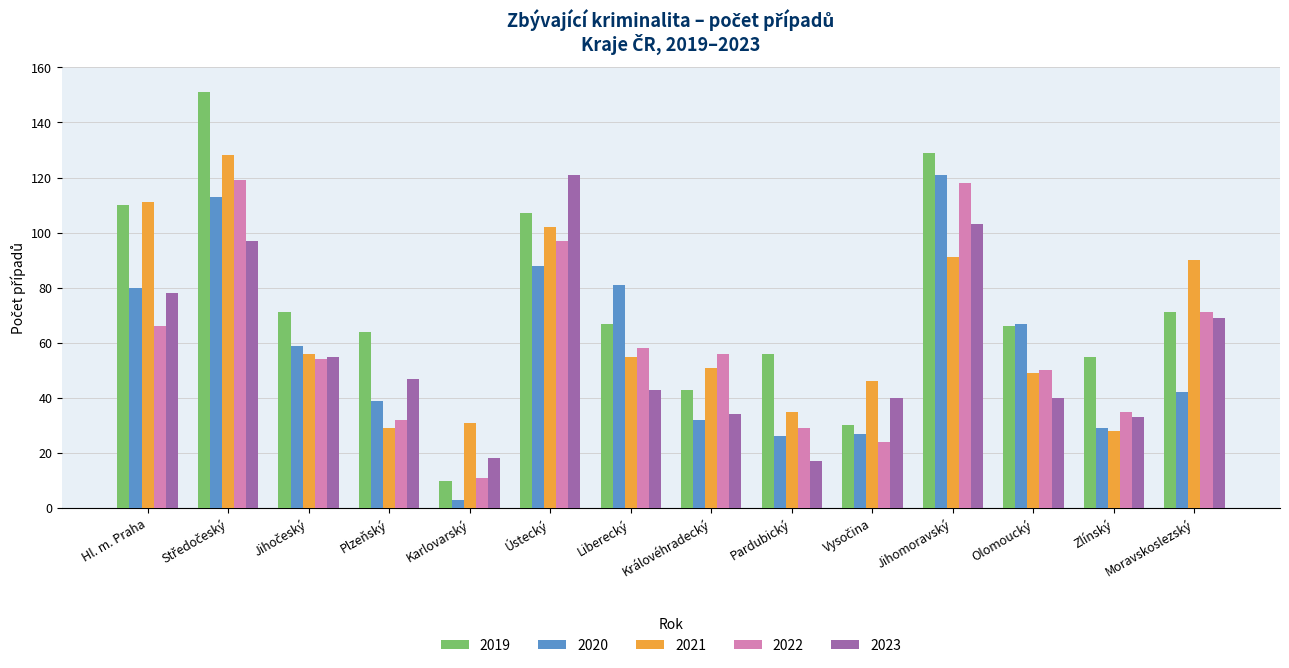

Reading left to right, transcribe all the data shown in this chart.

2019: 110	151	71	64	10	107	67	43	56	30	129	66	55	71
2020: 80	113	59	39	3	88	81	32	26	27	121	67	29	42
2021: 111	128	56	29	31	102	55	51	35	46	91	49	28	90
2022: 66	119	54	32	11	97	58	56	29	24	118	50	35	71
2023: 78	97	55	47	18	121	43	34	17	40	103	40	33	69